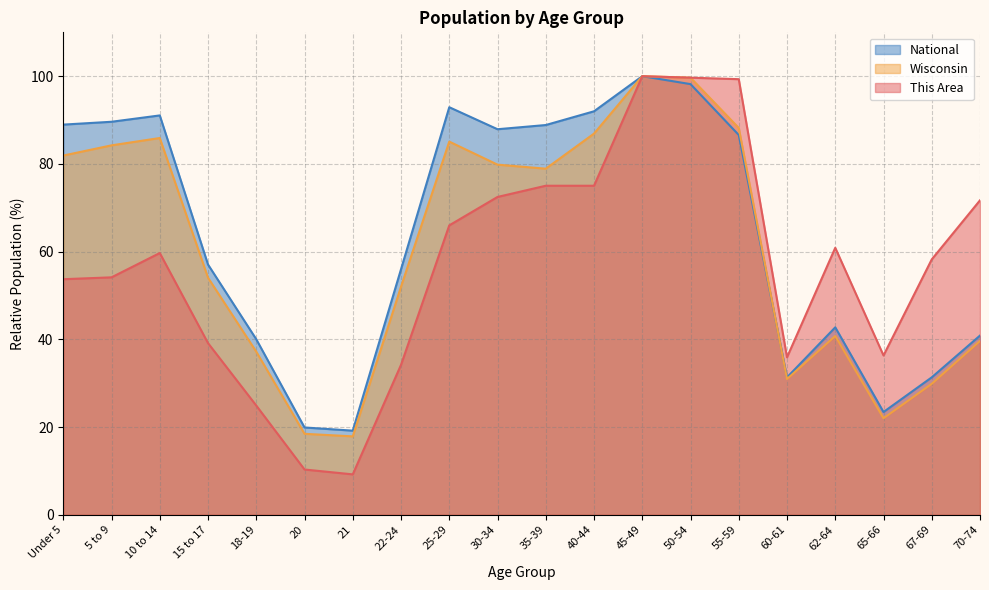

What is the sum of all National values?

1277.9